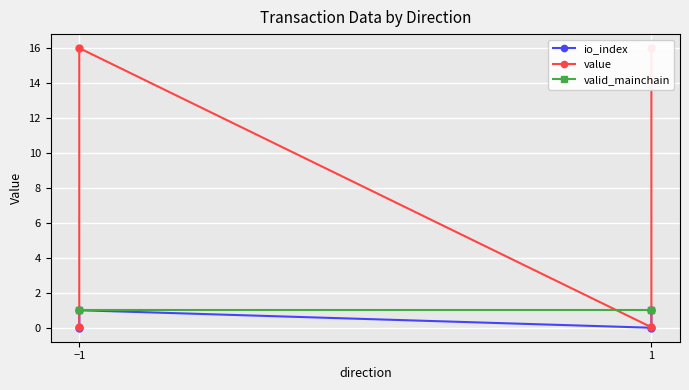

Which series has the largest total across all categories?

value